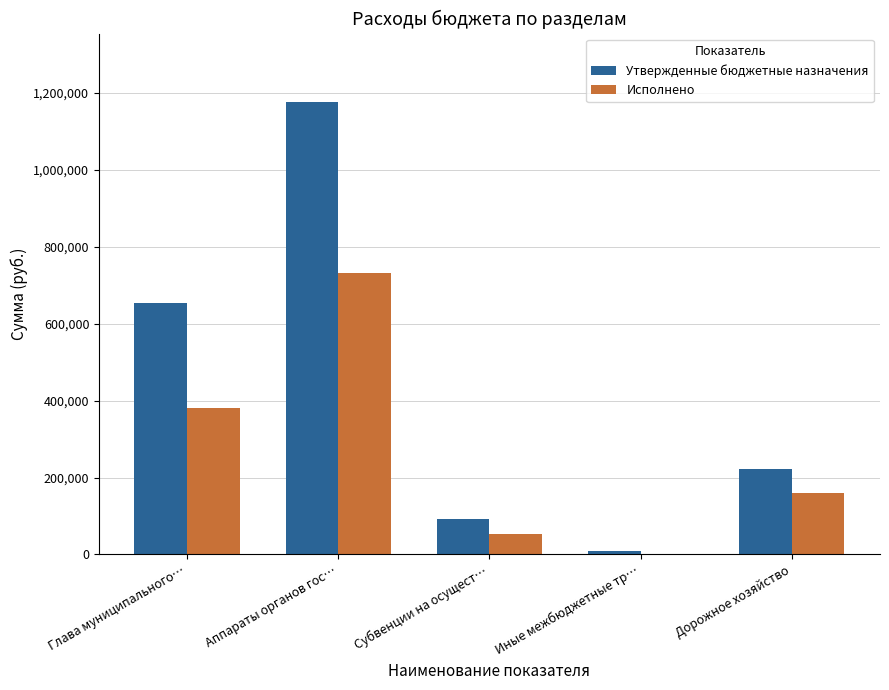

Which series has the largest total across all categories?

Утвержденные бюджетные назначения